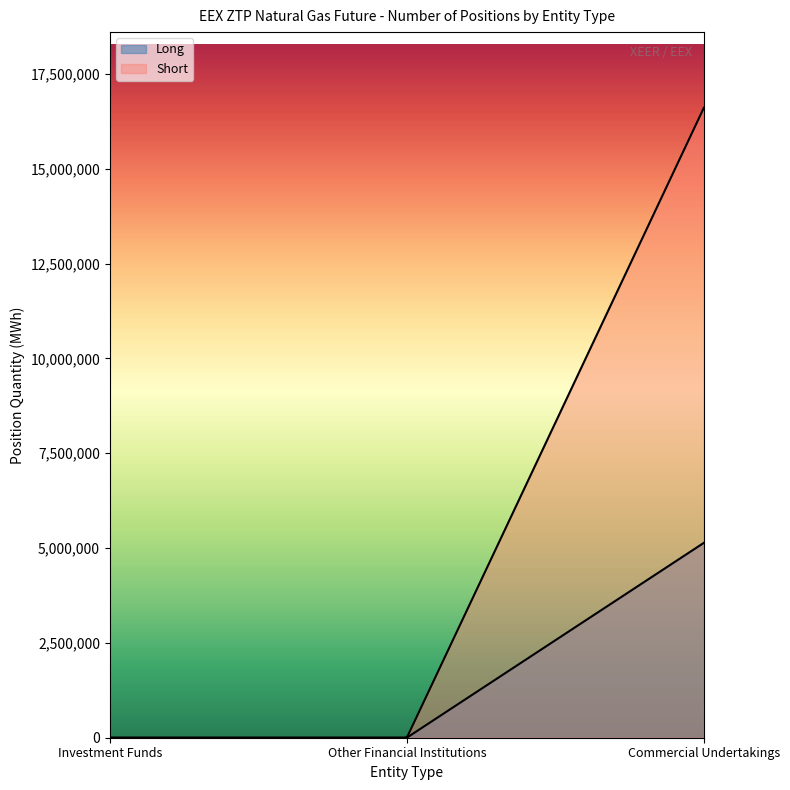

Does the chart display data point markers on the line(s)?

No